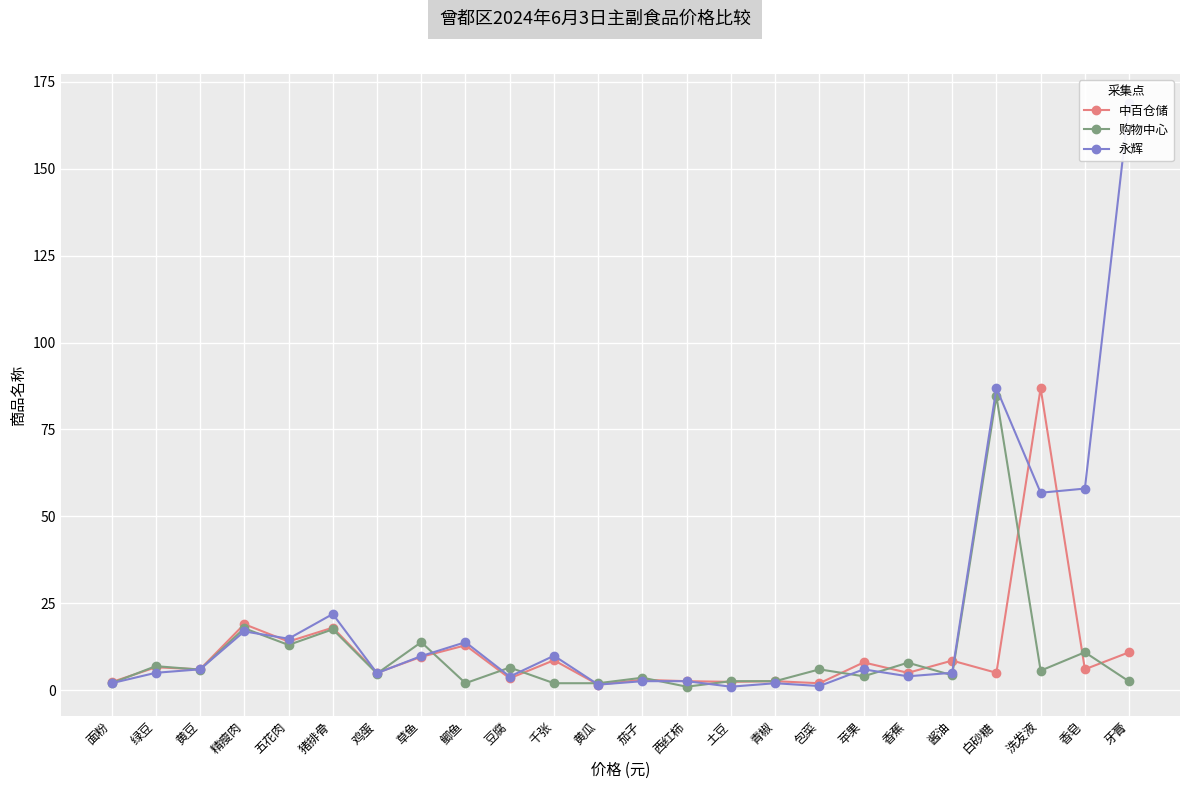

Reading left to right, list all the values displayed in this chart.

中百仓储: 面粉=2.3	绿豆=6.6	黄豆=6.0	精瘦肉=19.0	五花肉=14.0	猪排骨=18.0	鸡蛋=5.0	草鱼=9.6	鲫鱼=12.9	豆腐=3.4	千张=8.6	黄瓜=1.6	茄子=3.0	西红柿=2.6	土豆=2.4	青椒=2.6	包菜=2.0	苹果=8.0	香蕉=5.0	酱油=8.5	白砂糖=5.0	洗发液=86.9	香皂=6.0	牙膏=10.9
购物中心: 面粉=2.0	绿豆=6.9	黄豆=5.9	精瘦肉=17.8	五花肉=13.0	猪排骨=17.5	鸡蛋=4.8	草鱼=13.8	鲫鱼=2.0	豆腐=6.5	千张=2.0	黄瓜=2.0	茄子=3.6	西红柿=1.0	土豆=2.6	青椒=2.6	包菜=6.0	苹果=4.0	香蕉=7.9	酱油=4.3	白砂糖=84.6	洗发液=5.6	香皂=10.9	牙膏=2.5
永辉: 面粉=2.0	绿豆=5.0	黄豆=6.0	精瘦肉=16.9	五花肉=14.8	猪排骨=21.9	鸡蛋=4.9	草鱼=9.8	鲫鱼=13.8	豆腐=3.9	千张=9.9	黄瓜=1.6	茄子=2.6	西红柿=2.6	土豆=1.0	青椒=2.0	包菜=1.2	苹果=6.0	香蕉=4.0	酱油=5.0	白砂糖=86.9	洗发液=56.8	香皂=58.0	牙膏=168.9